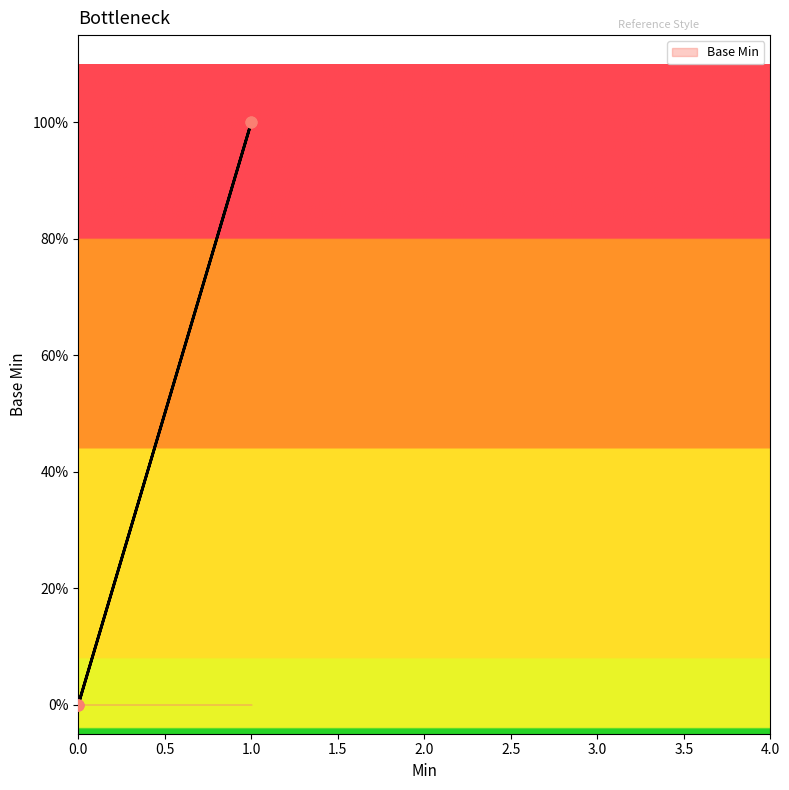

Which has a higher value, 1 or 0?

1